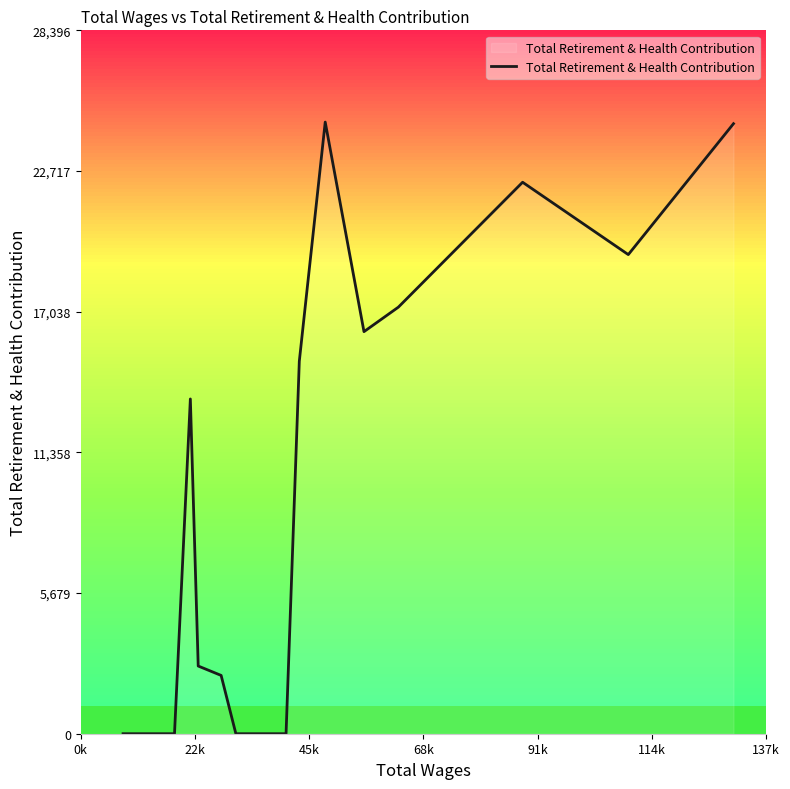

What is the greatest value displayed?

24693